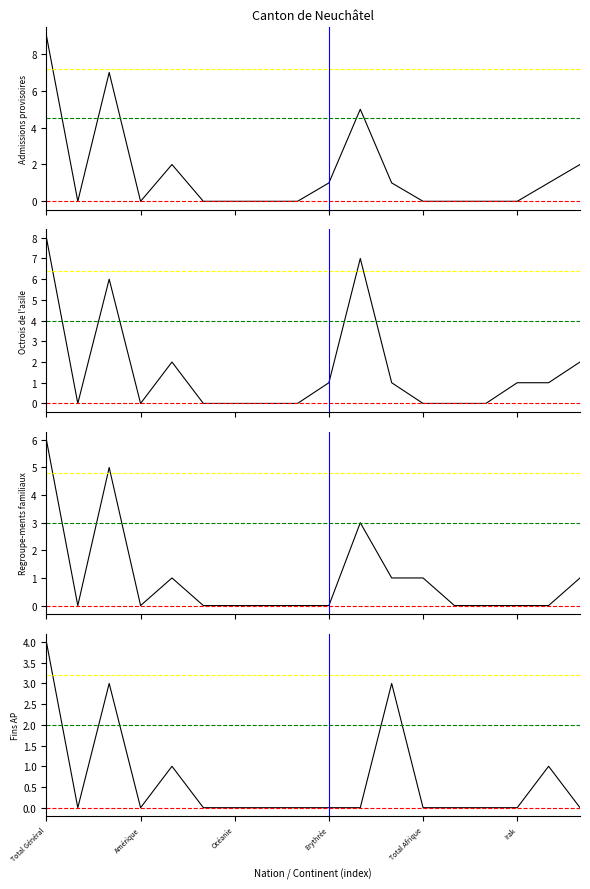

What is the label of the 11th point from the right?

7